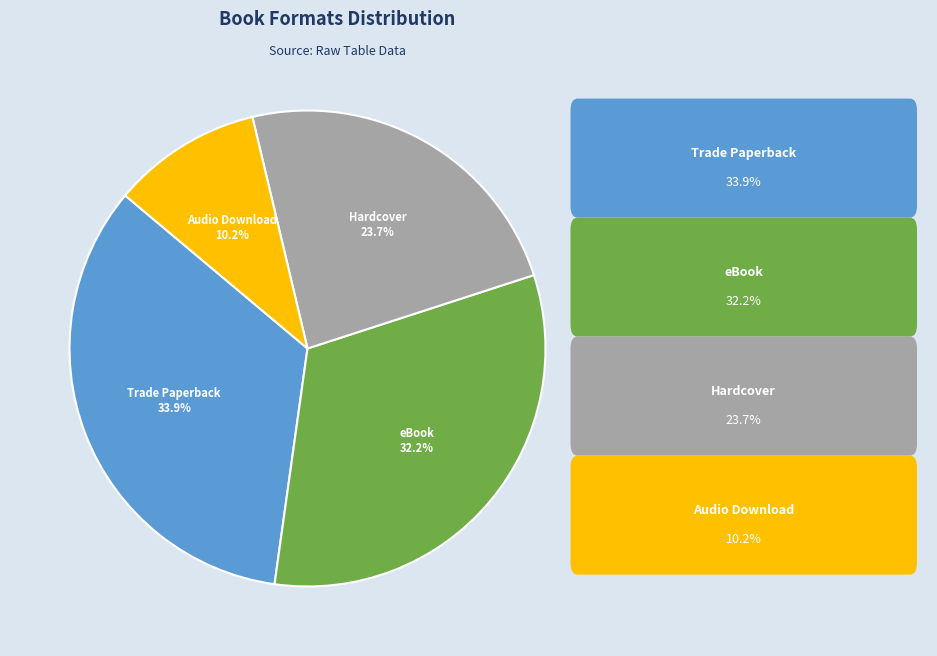

Is it true that Trade Paperback is 34% of the pie?

True